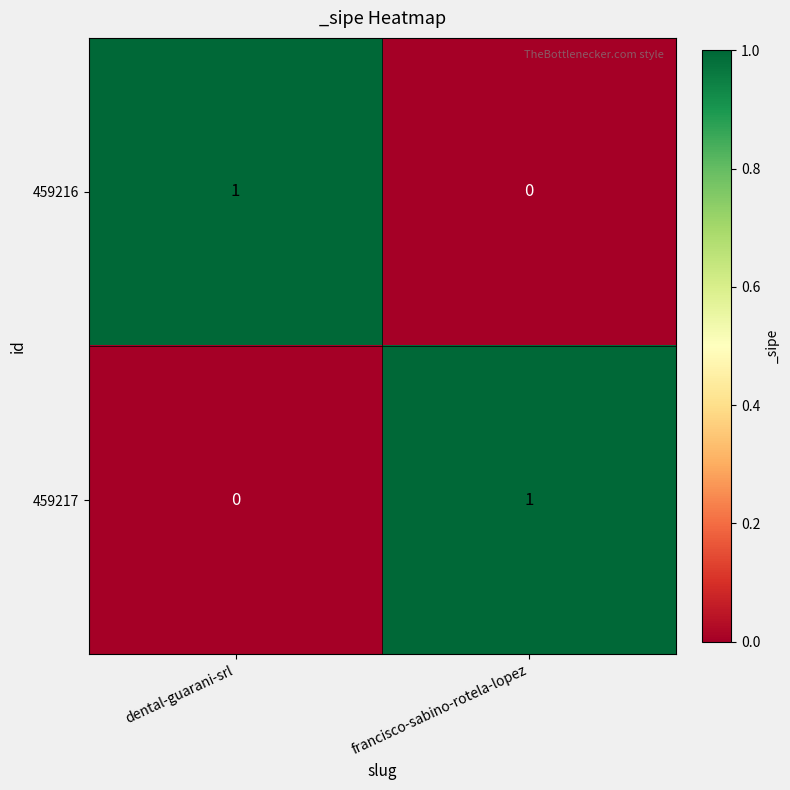

At which label is 459217 closest to 0?

dental-guarani-srl